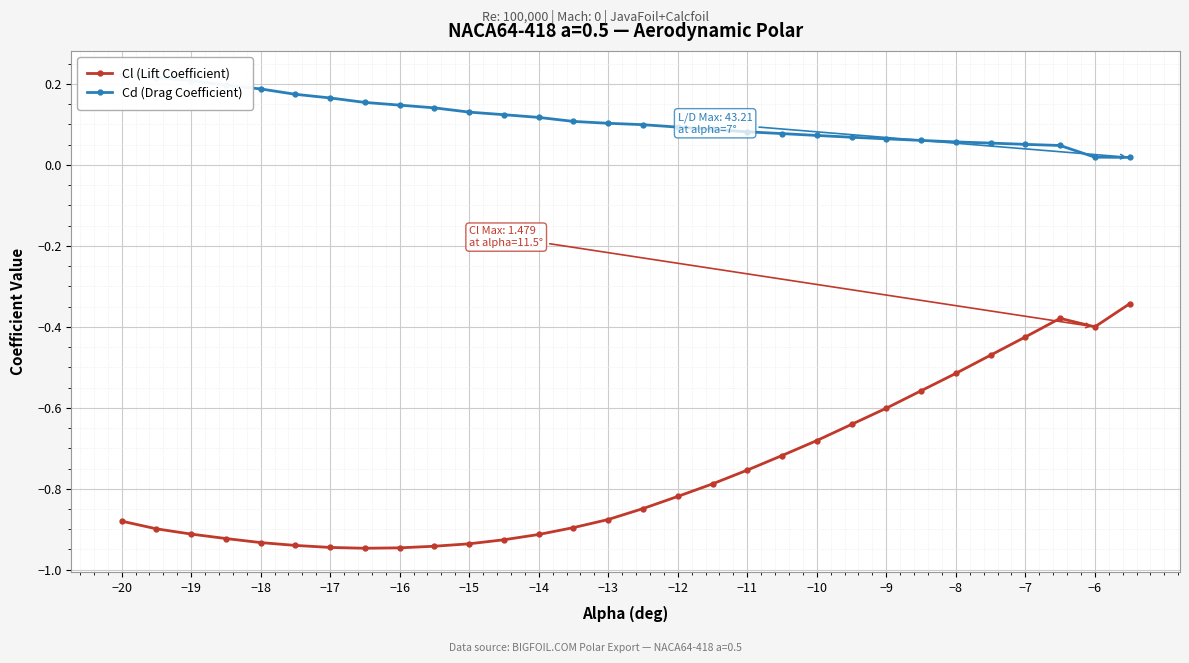

True or false: Cl (Lift Coefficient) has a value of -0.3 at −17.

False